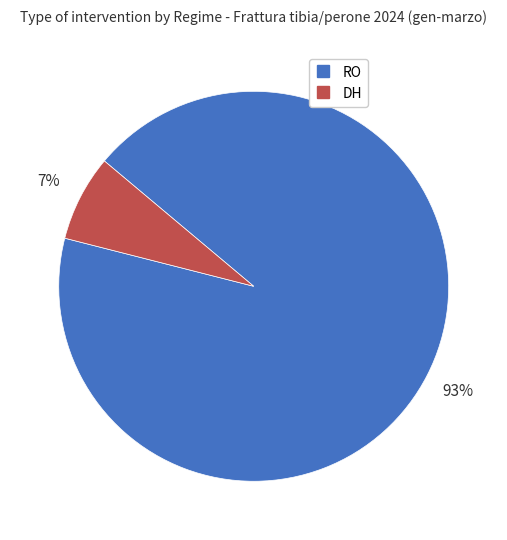

Is there any slice that represents more than half of the pie?

Yes